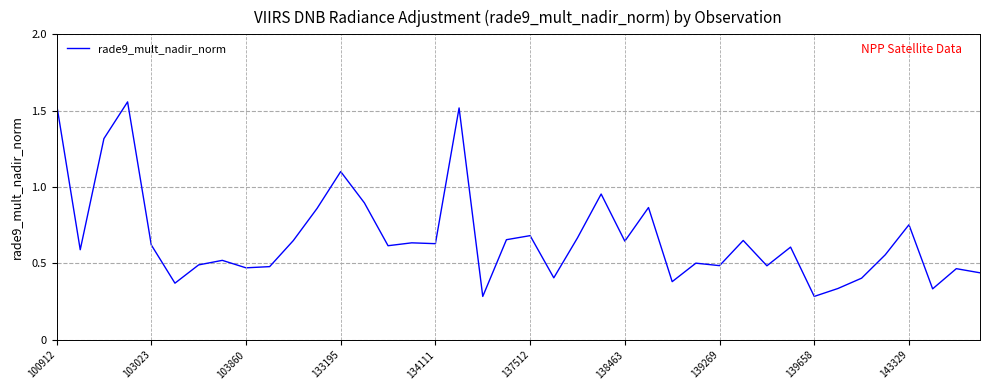

Which has a higher value, 137512 or 139658?

137512